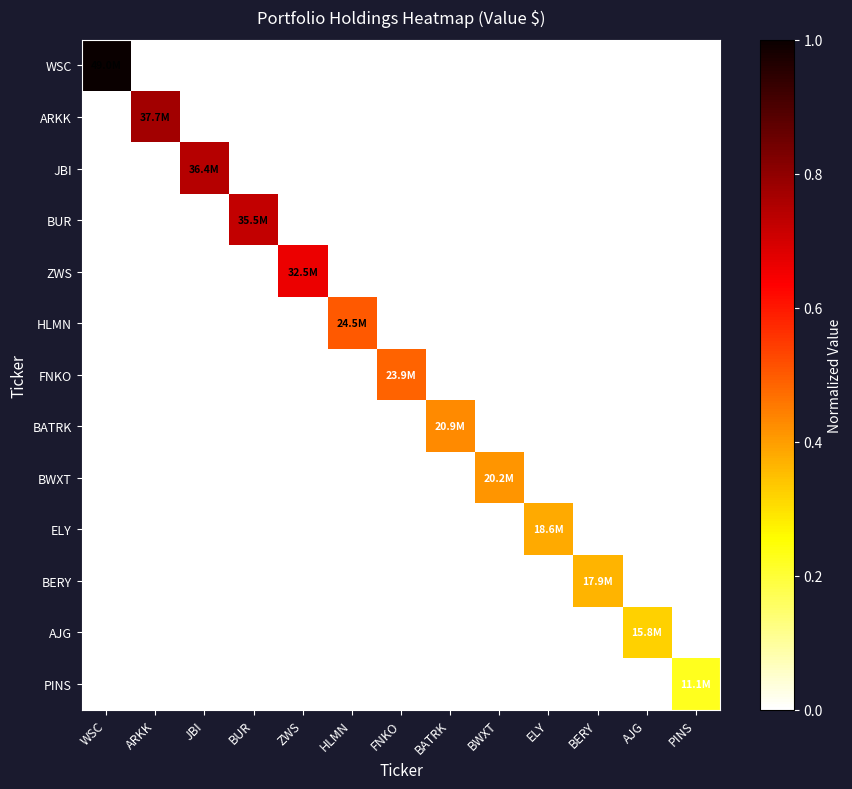

Between ZWS and HLMN, which is larger?

ZWS